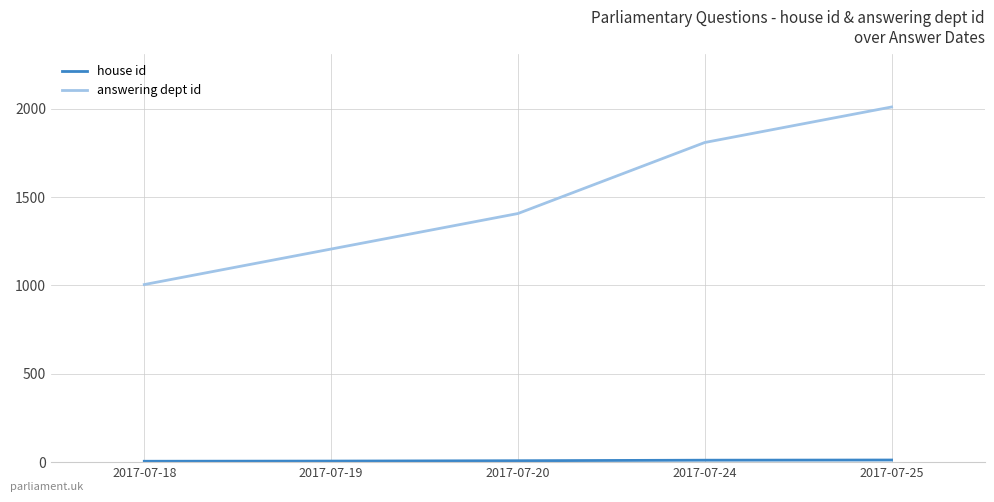

What is the difference between the second highest and minimum values in the answering dept id series?

804